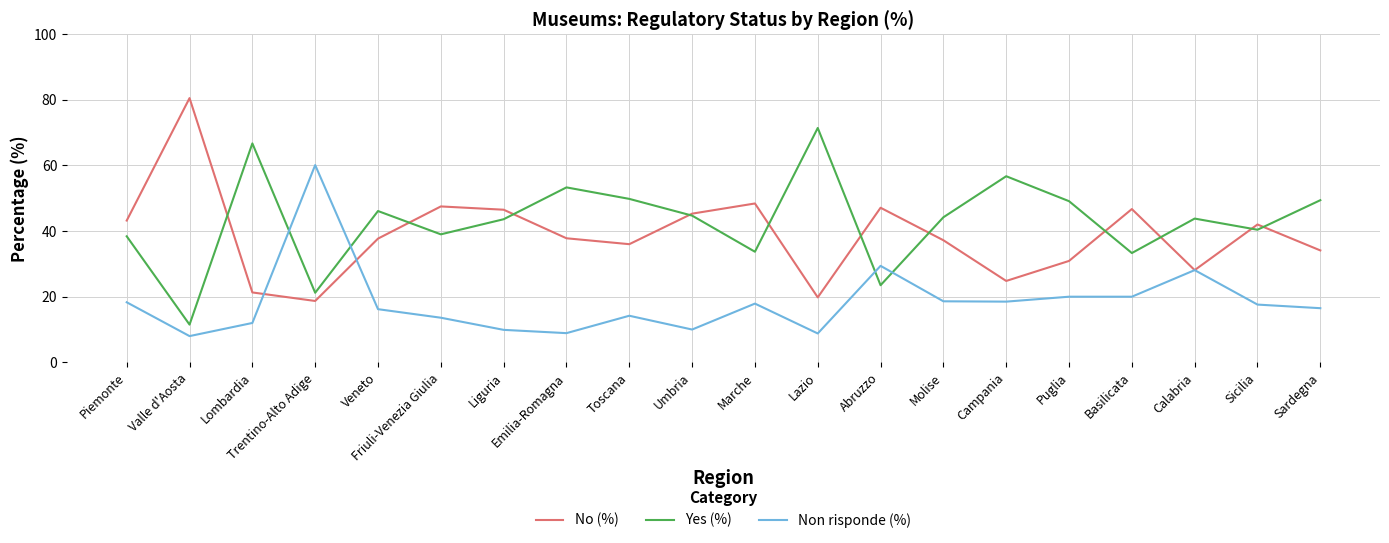

At how many categories does at least one series exceed 9?

20